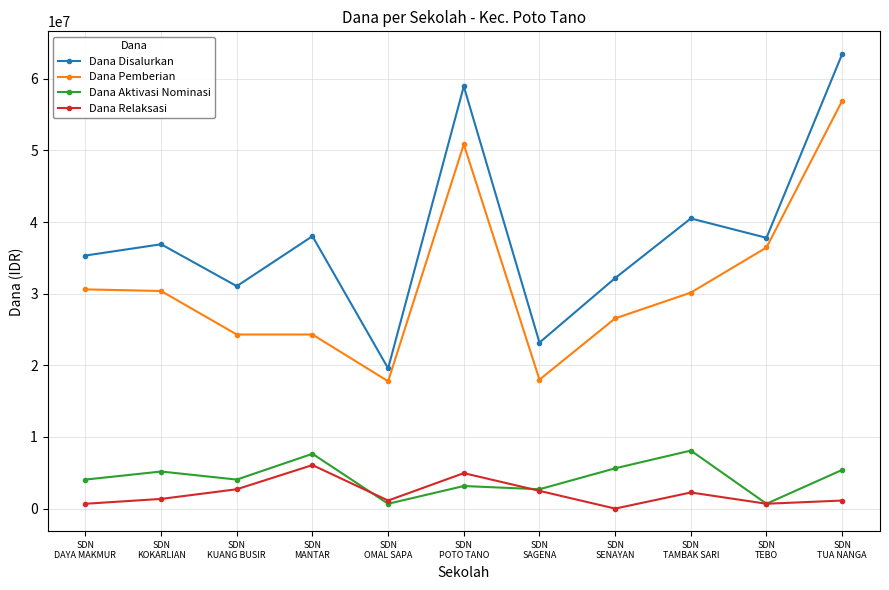

What is the total value across all series at SDN
DAYA MAKMUR?

70650000